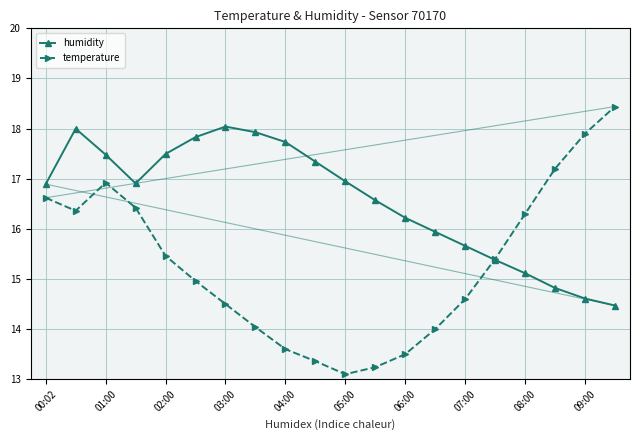

List the series in order of their overall mean, highest first.

humidity, temperature